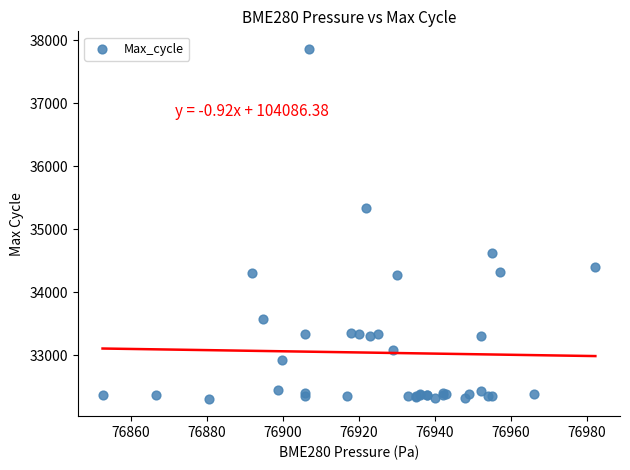

What Y value in the scatter plot is closest to 35090?

35333